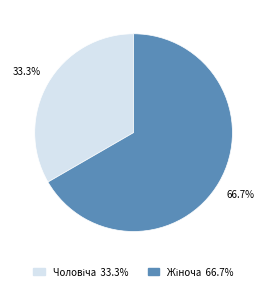

Is there a majority slice in this chart?

Yes